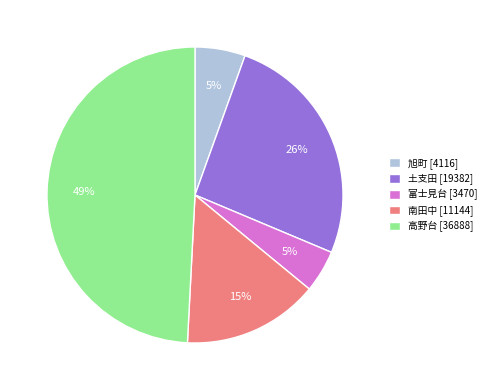

The 富士見台 [3470] slice represents 15% of the pie. True or false?

False